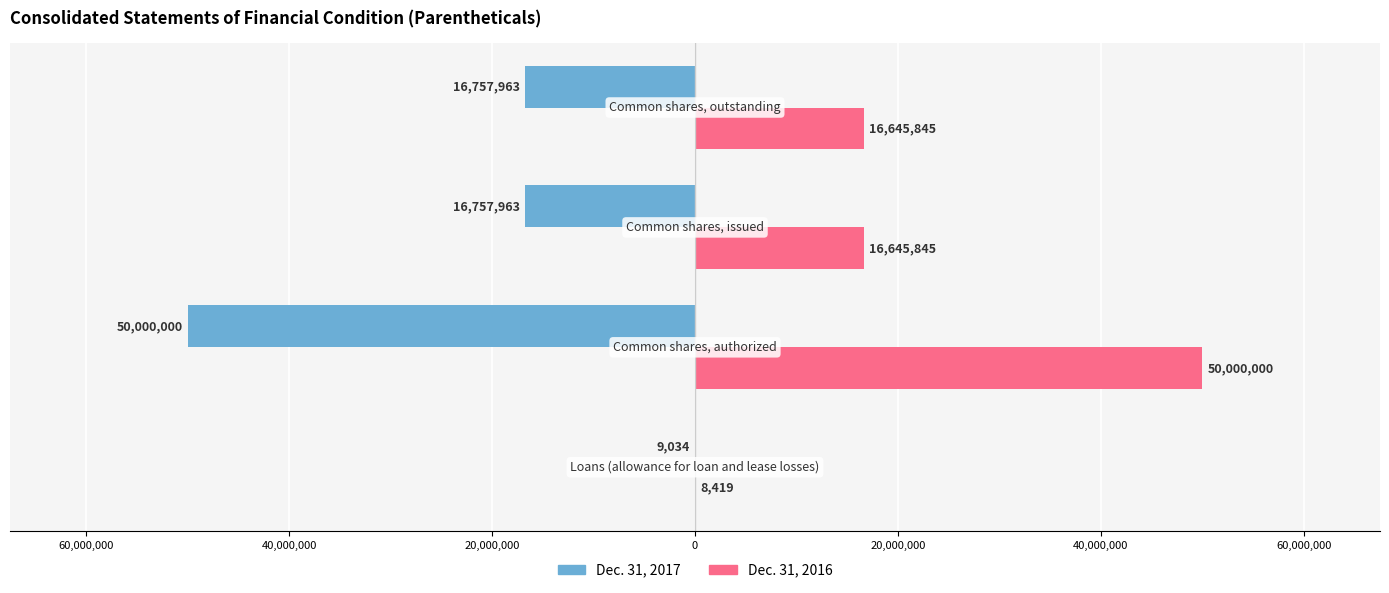

What are all the series names shown in the legend?

Dec. 31, 2017, Dec. 31, 2016